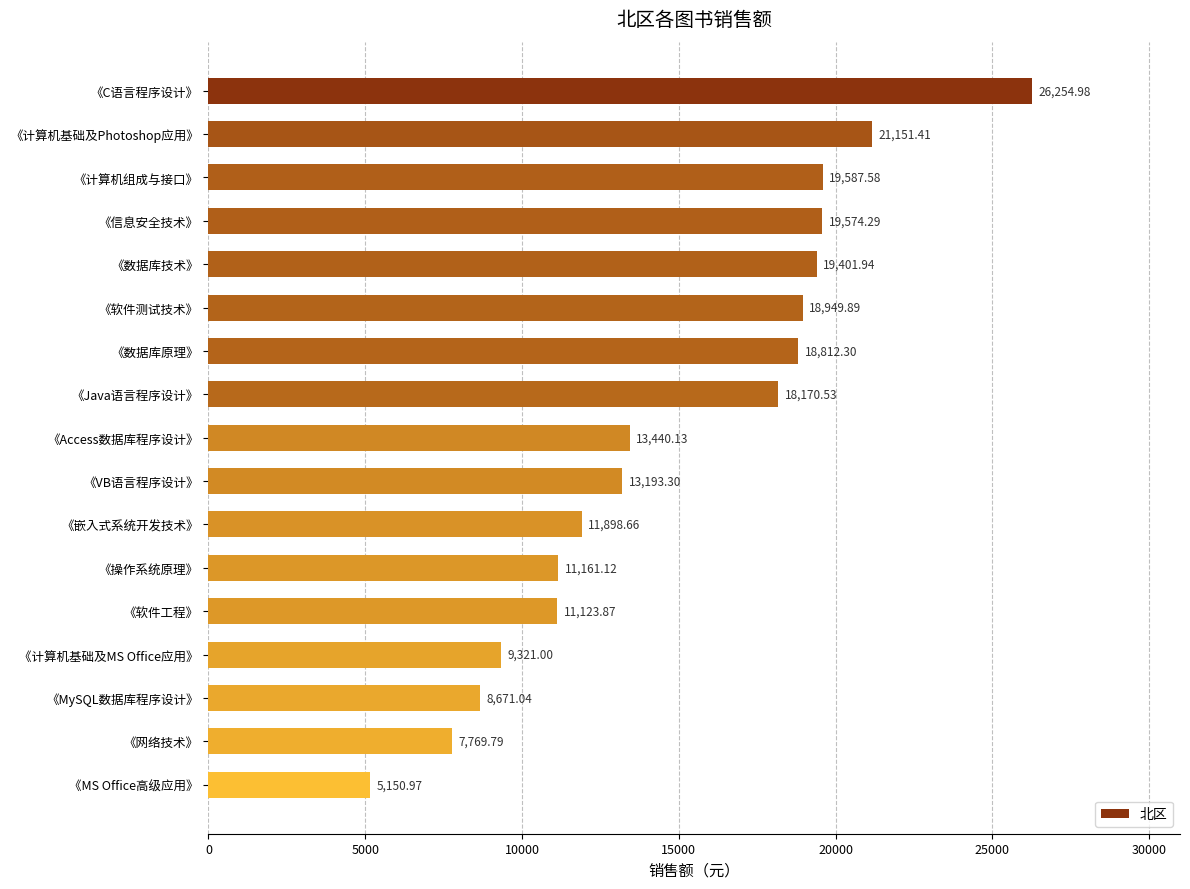

How many bars are there in total?

17